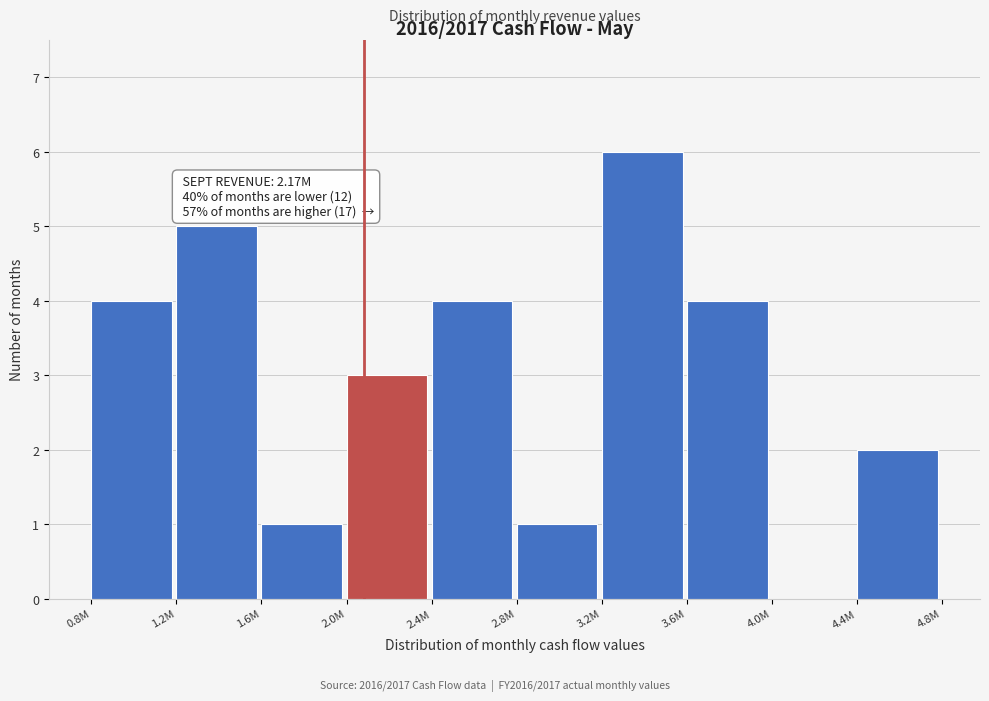

Reading left to right, transcribe all the data shown in this chart.

0.8M=4	1.2M=5	1.6M=1	2.0M=3	2.4M=4	2.8M=1	3.2M=6	3.6M=4	4.0M=0	4.4M=2